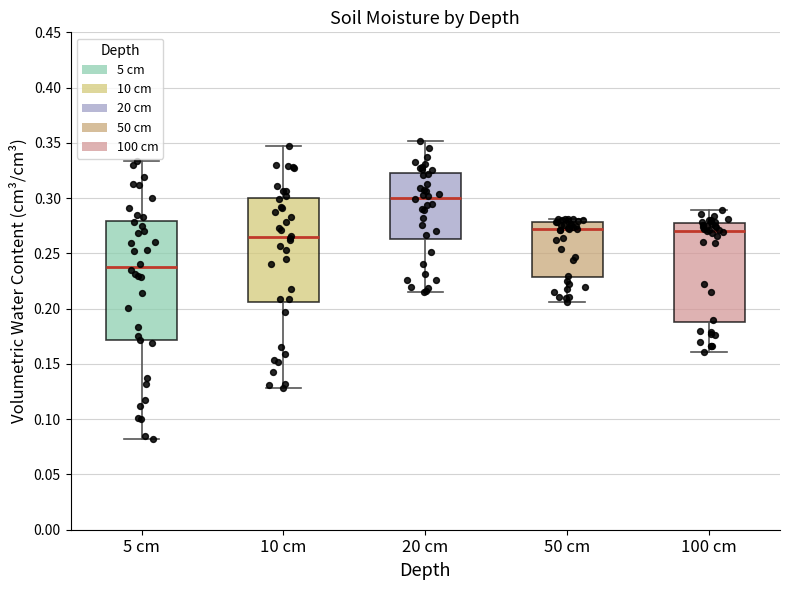

Reading left to right, read every box against the y-axis: the position of its median line, the range the box covers, and the ends of its whiskers. The values are not printed on the chart, so give them approximately, as read against the axis.

5 cm: median 0.240, box 0.170 to 0.280, whiskers 0.080 to 0.335
10 cm: median 0.265, box 0.205 to 0.300, whiskers 0.130 to 0.345
20 cm: median 0.300, box 0.265 to 0.325, whiskers 0.215 to 0.350
50 cm: median 0.270, box 0.230 to 0.280, whiskers 0.205 to 0.280 (just above the box's upper edge)
100 cm: median 0.270, box 0.190 to 0.275, whiskers 0.160 to 0.290